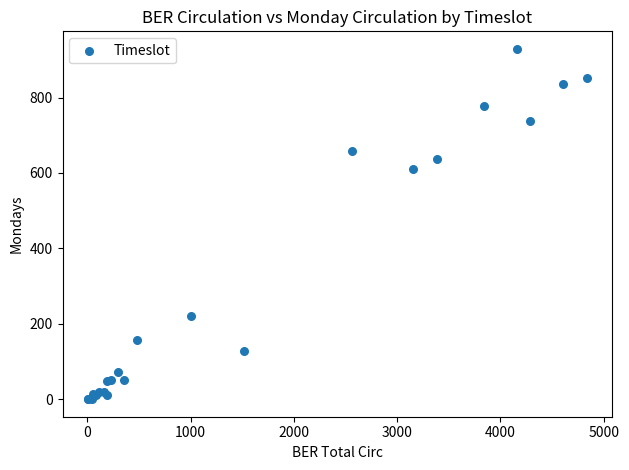

What Y value in the scatter plot is closest to 464?

610